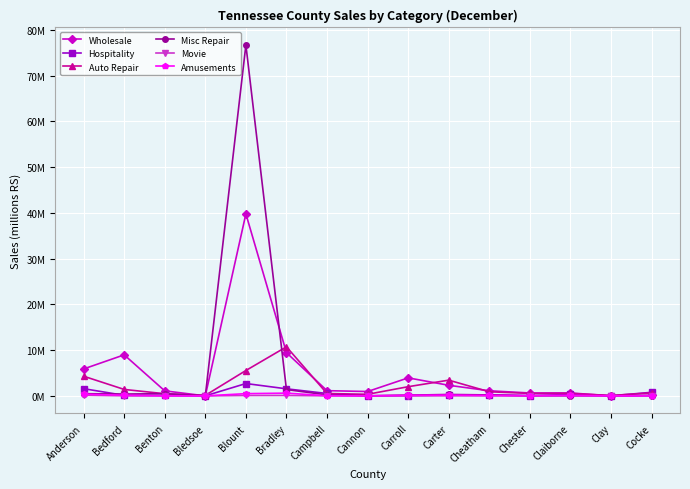

What are all the series names shown in the legend?

Wholesale, Hospitality, Auto Repair, Misc Repair, Movie, Amusements